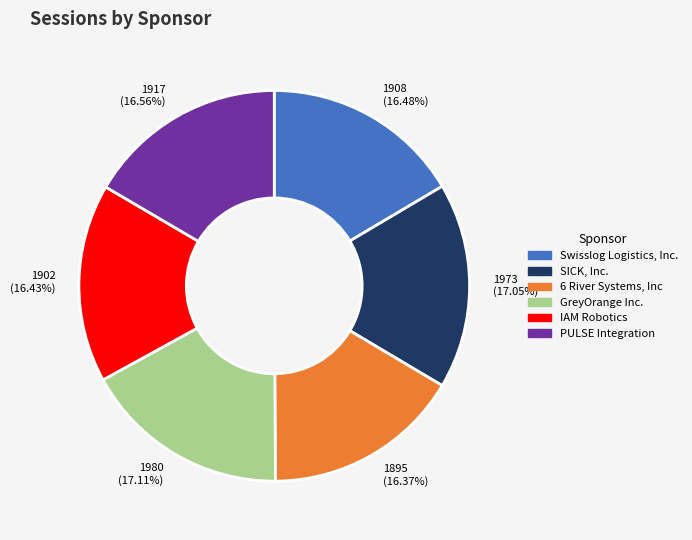

Does any single category account for the majority?

No